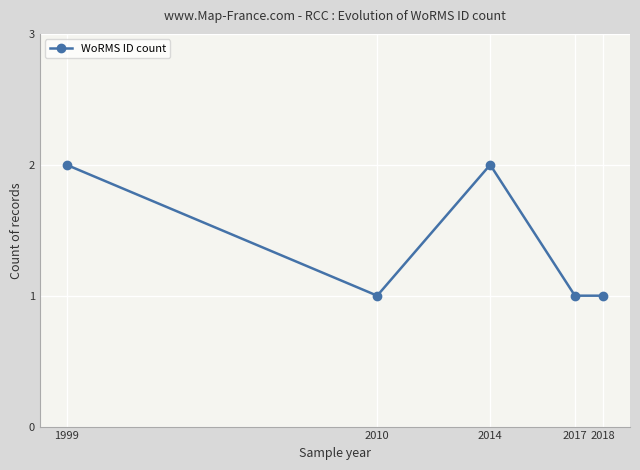

What is the value of the 3rd point from the left?

2